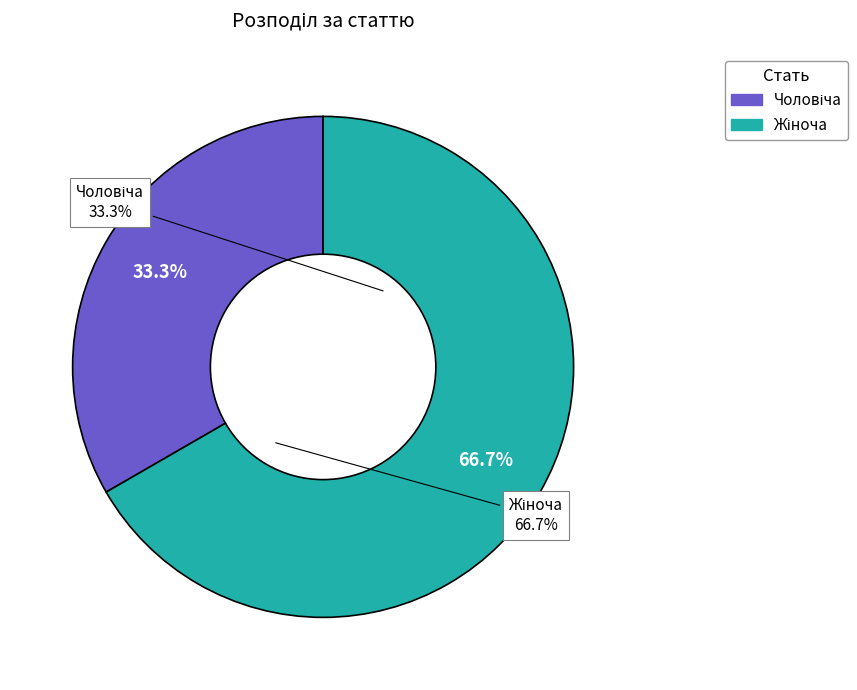

Between Чоловіча and Жіноча, which is larger?

Жіноча